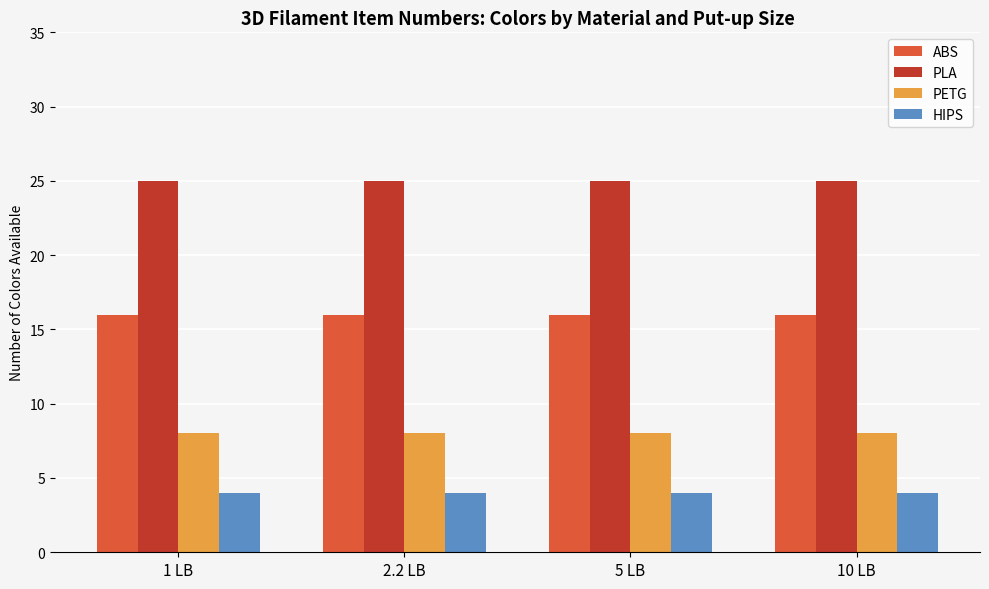

What is the average value of the HIPS series?

4